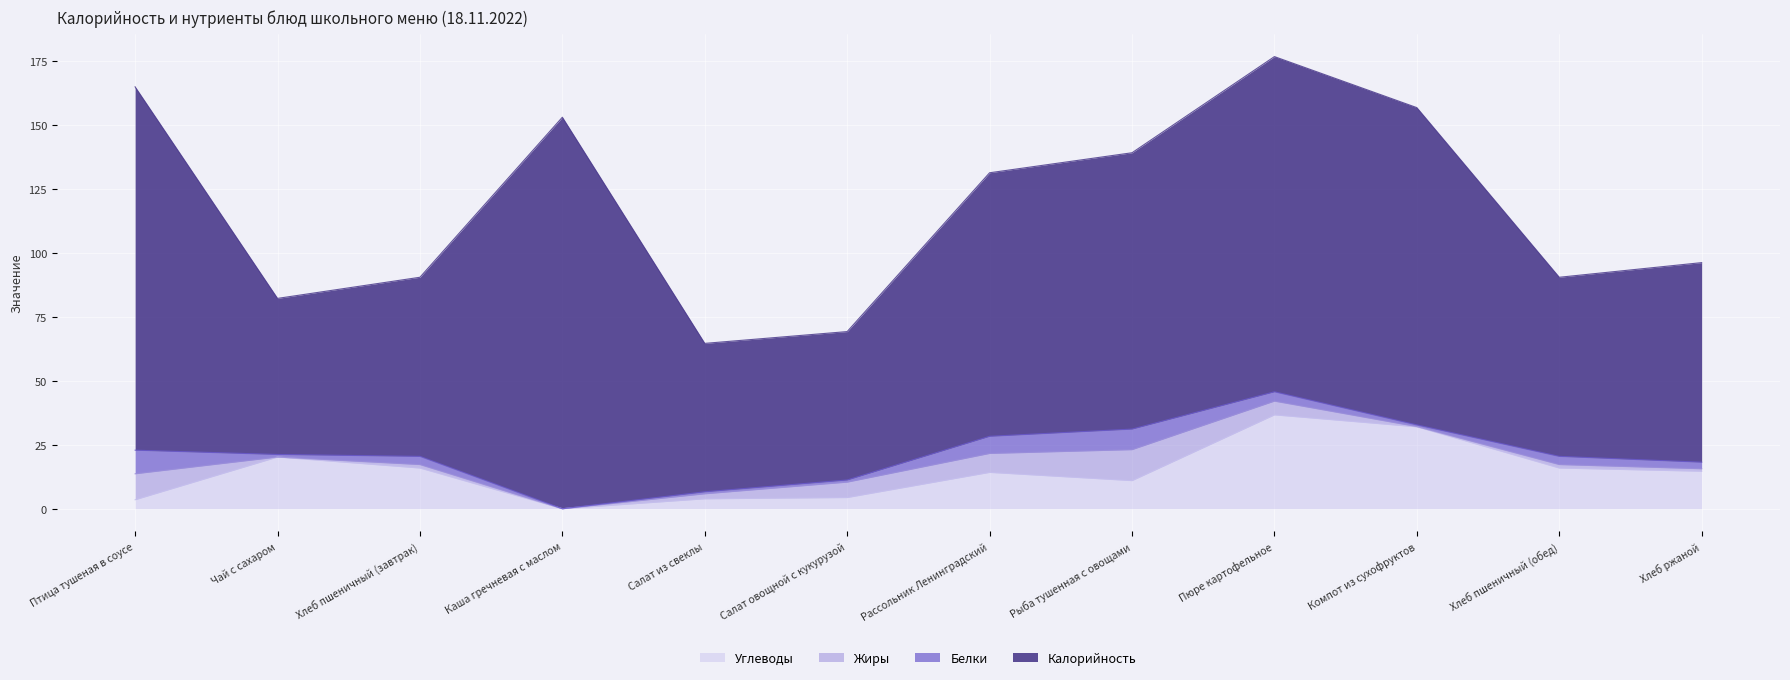

What is the total value across all series at Птица тушеная в соусе?

164.9